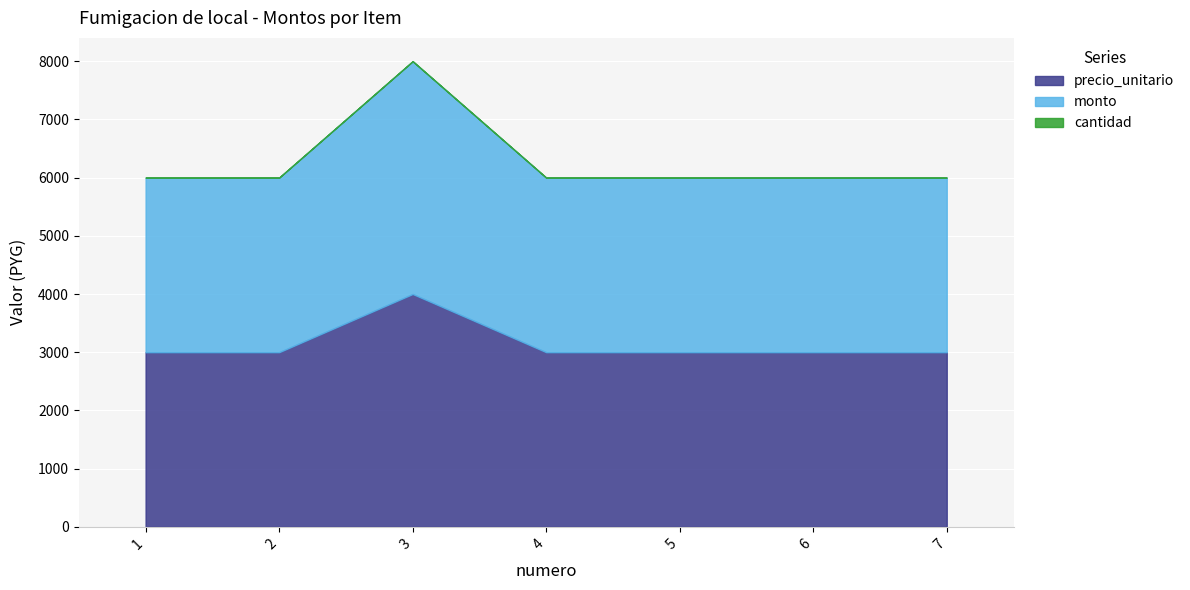

Reading right to left, transcribe all the data shown in this chart.

precio_unitario: 7=3000	6=3000	5=3000	4=3000	3=4000	2=3000	1=3000
monto: 7=3000	6=3000	5=3000	4=3000	3=4000	2=3000	1=3000
cantidad: 7=1	6=1	5=1	4=1	3=1	2=1	1=1